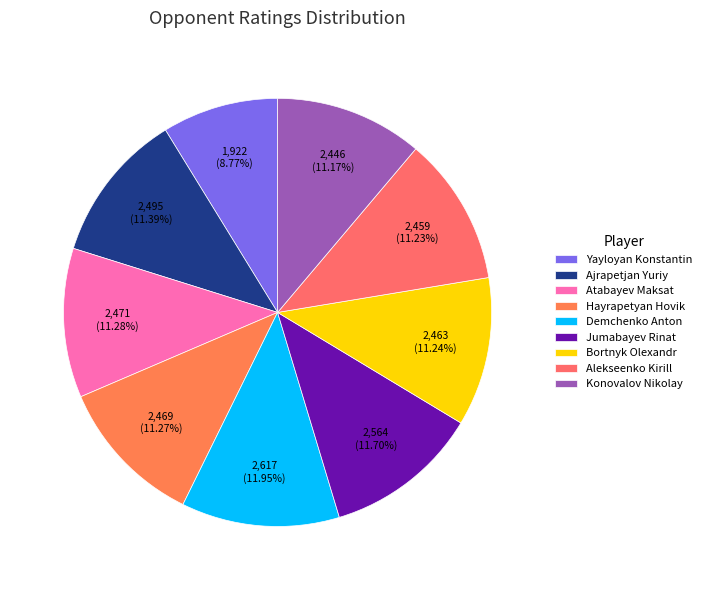

Is there a majority slice in this chart?

No